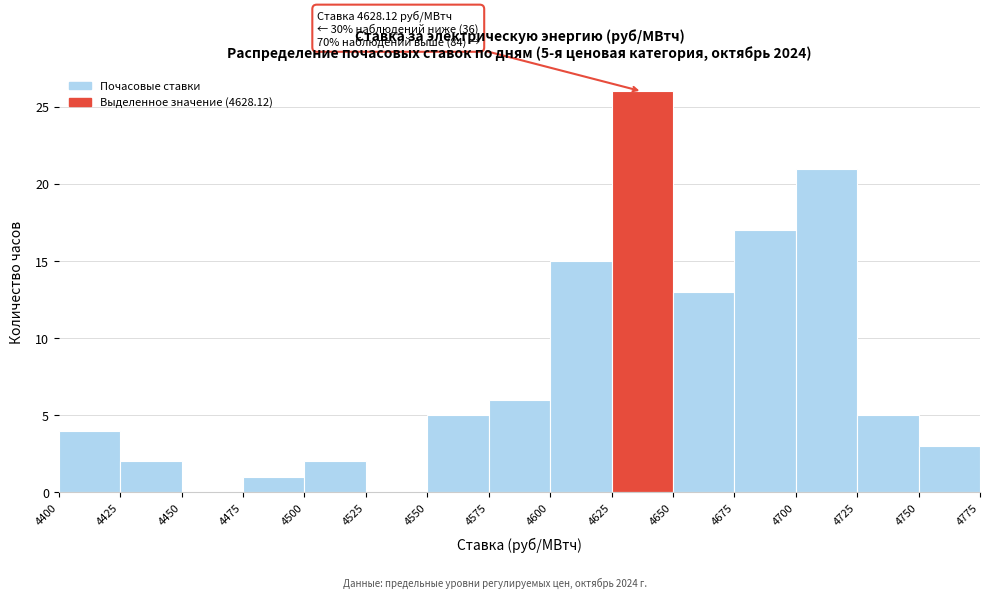

Over which range of the x-axis is the bar tallest?

4625 to 4650